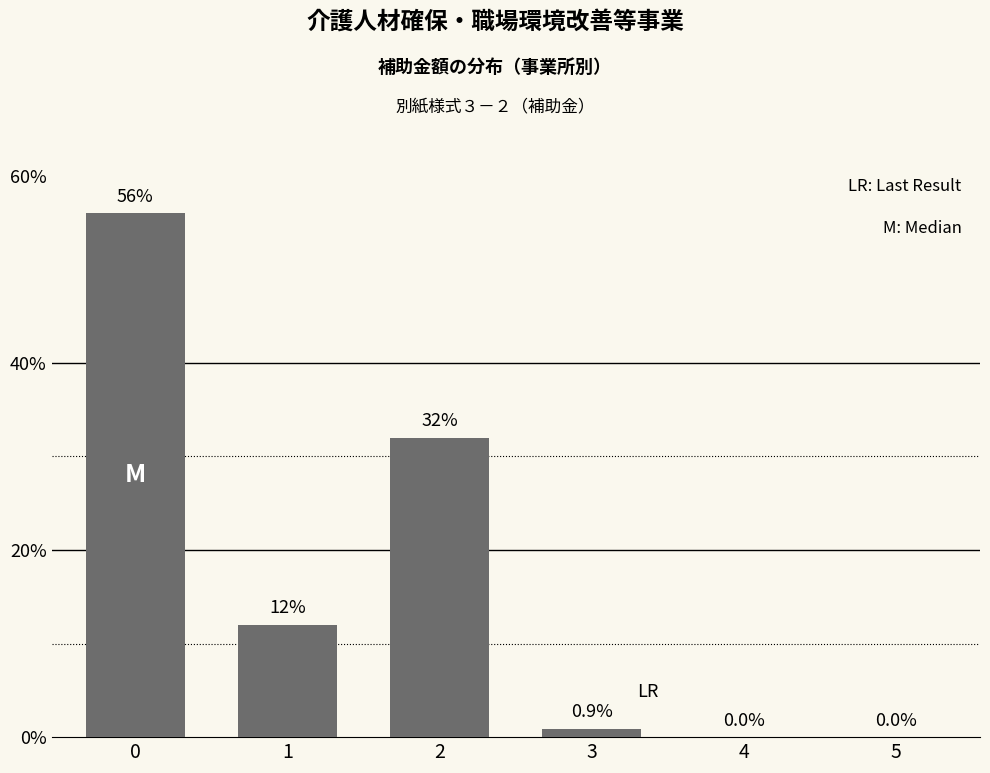

Reading left to right, list all the values displayed in this chart.

0=56.0	1=12.0	2=32.0	3=0.9	4=0.0	5=0.0